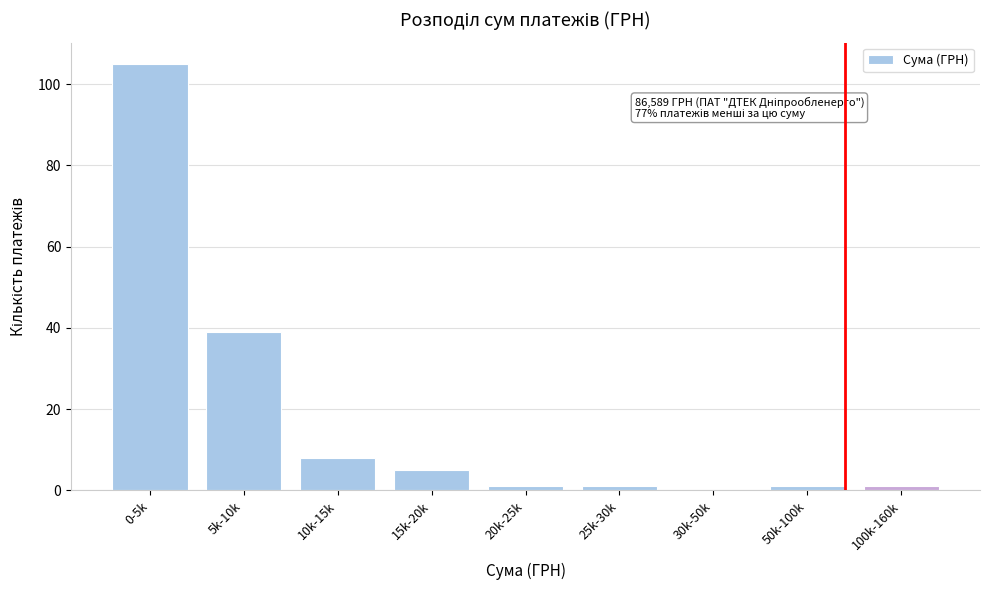

Reading left to right, extract all data points from this chart.

0-5k=105	5k-10k=39	10k-15k=8	15k-20k=5	20k-25k=1	25k-30k=1	30k-50k=0	50k-100k=1	100k-160k=1